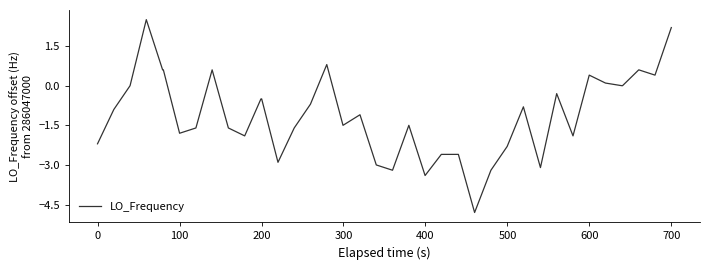

What is the average value?

-1.1